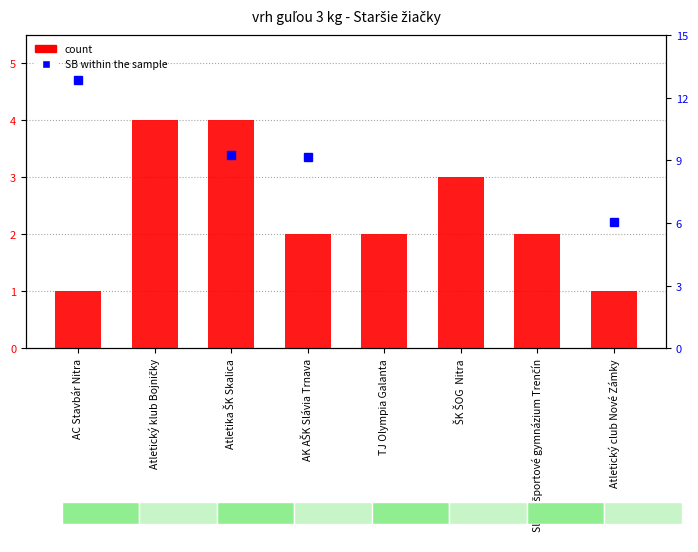

Rank the categories by value from lowest to highest.

AC Stavbár Nitra, Atletický club Nové Zámky, AK AŠK Slávia Trnava, TJ Olympia Galanta, Slávia športové gymnázium Trenčín, ŠK ŠOG  Nitra, Atletický klub Bojničky, Atletika ŠK Skalica